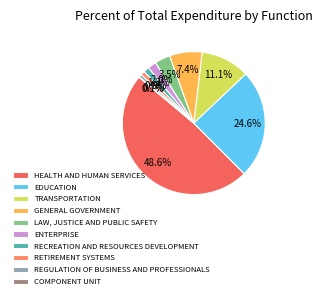

Combined, do REGULATION OF BUSINESS AND PROFESSIONALS and TRANSPORTATION account for over 50%?

No